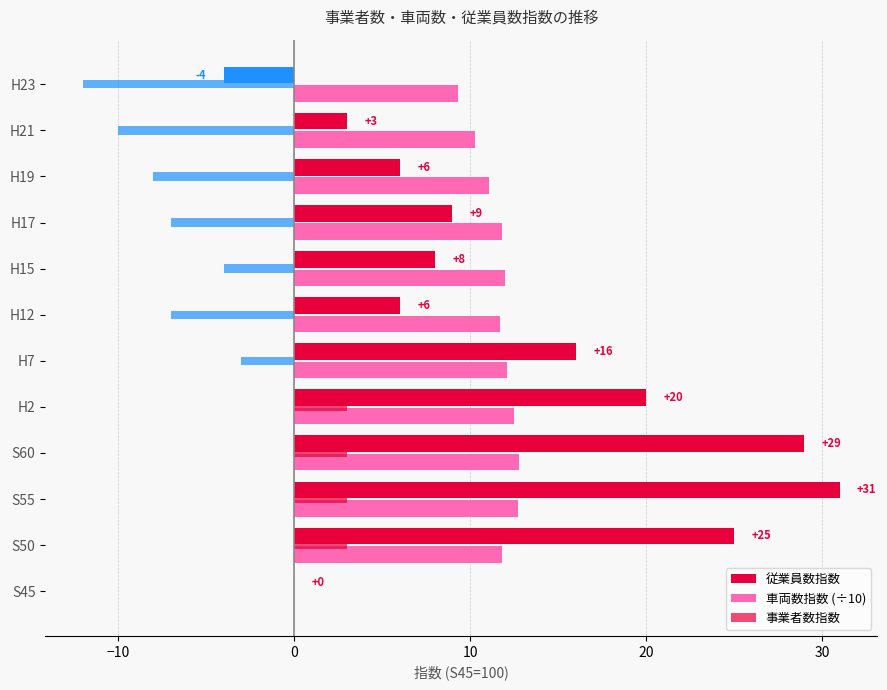

Reading left to right, transcribe all the data shown in this chart.

従業員数指数: 0.0	25.0	31.0	29.0	20.0	16.0	6.0	8.0	9.0	6.0	3.0	-4.0
車両数指数 (÷10): 0.0	11.8	12.7	12.8	12.5	12.1	11.7	12.0	11.8	11.1	10.3	9.3
事業者数指数: 0.0	3.0	3.0	3.0	3.0	-3.0	-7.0	-4.0	-7.0	-8.0	-10.0	-12.0